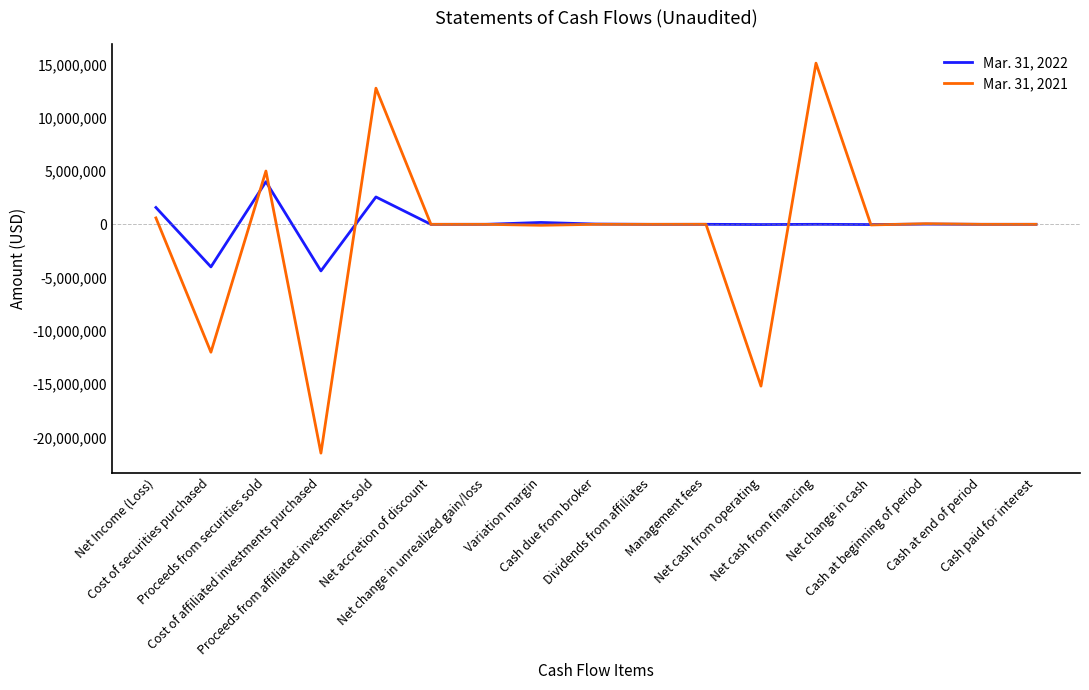

How many distinct data groups are displayed?

2